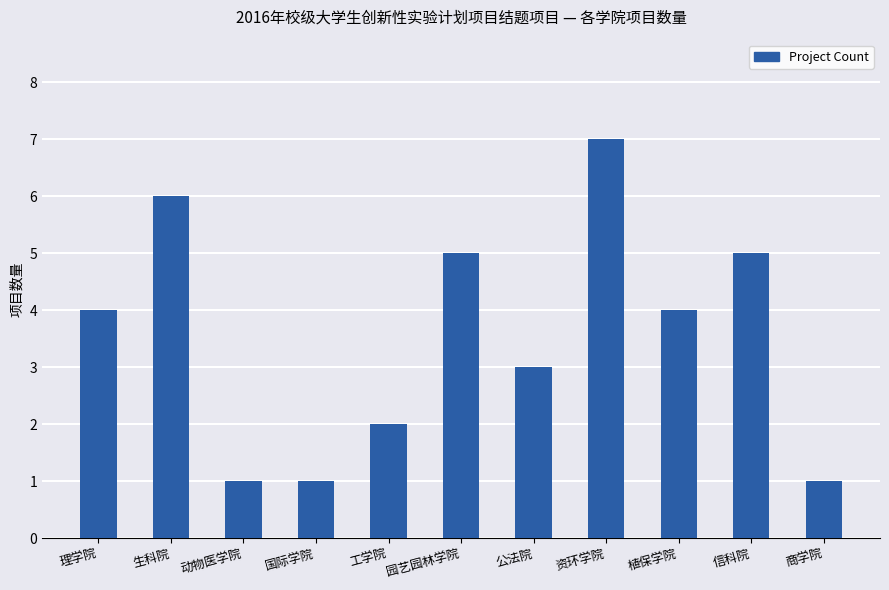

What is the label of the 6th bar from the right?

园艺园林学院